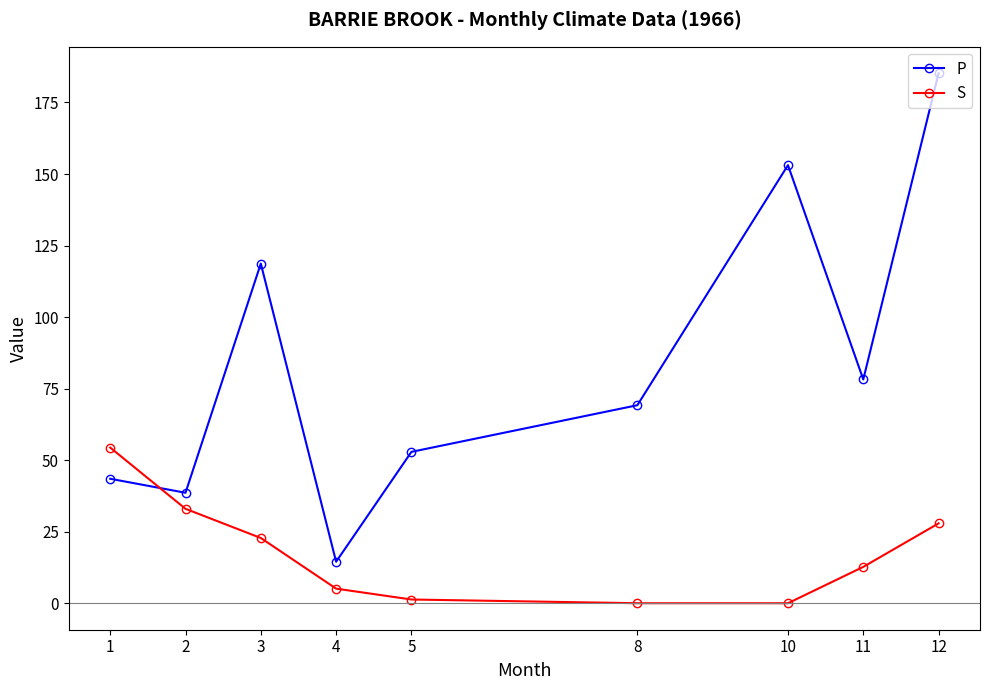

Reading left to right, extract all data points from this chart.

P: 1=43.5	2=38.6	3=118.7	4=14.5	5=52.9	8=69.2	10=153.1	11=78.2	12=185.2
S: 1=54.4	2=33.0	3=22.8	4=5.1	5=1.3	8=0.0	10=0.0	11=12.7	12=27.9